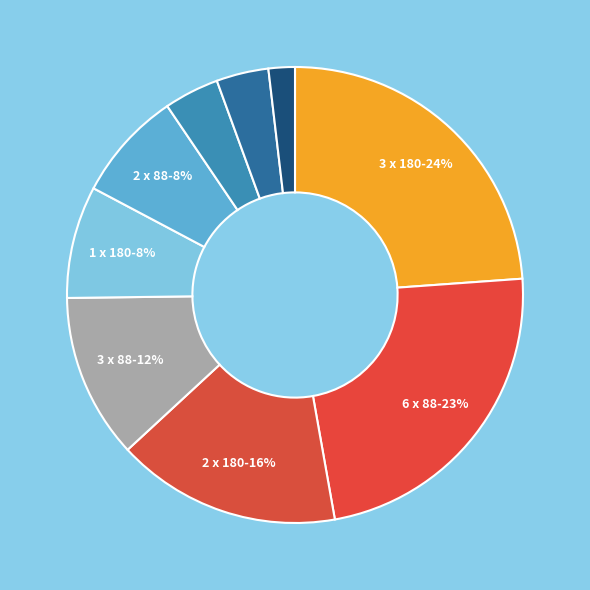

Count the number of slices in the pie.

9